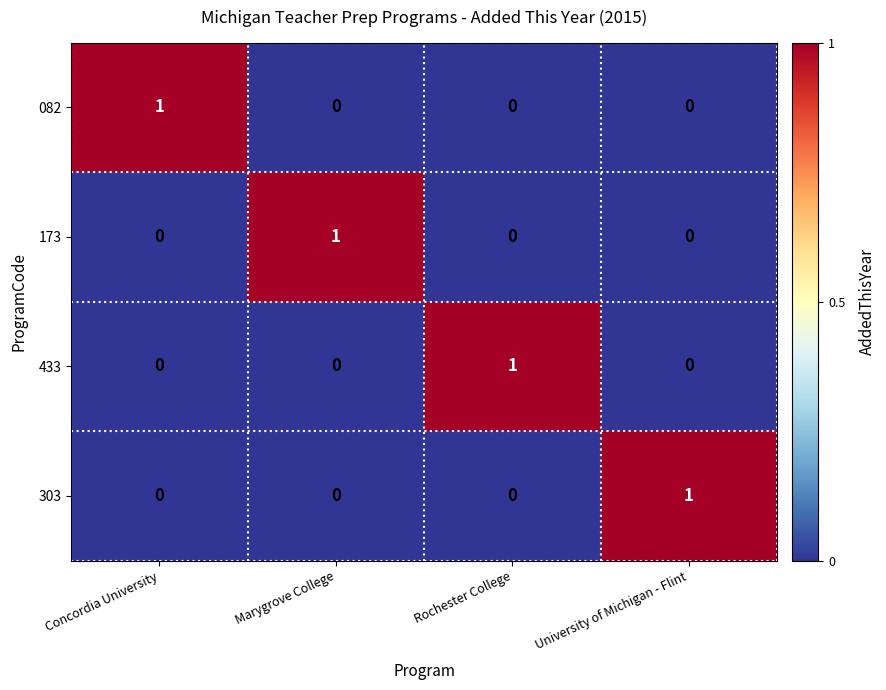

The value of 433 at University of Michigan - Flint is 0. True or false?

True